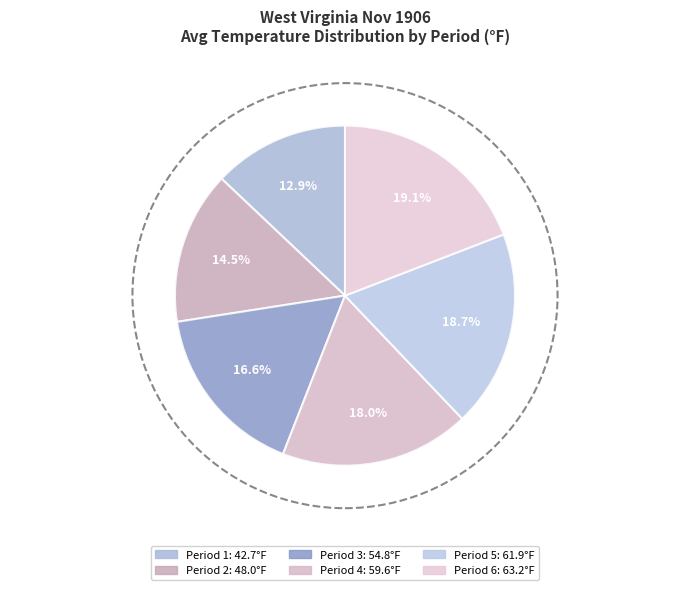

To the nearest percent, what portion does Period 6 represent?

19%